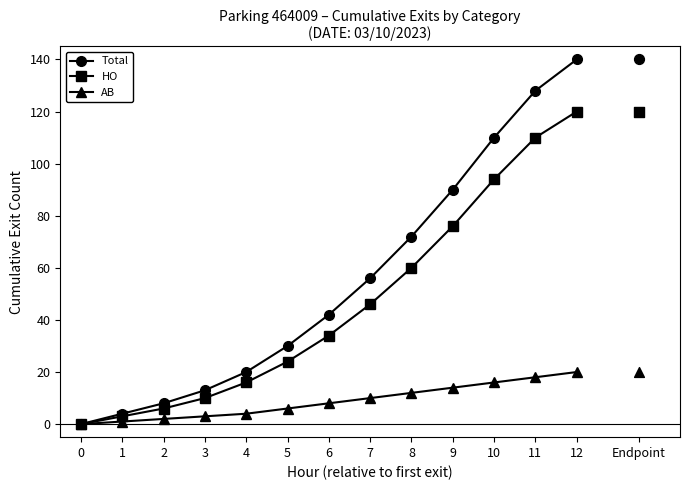

Is the value of HO at 5 greater than the value of AB at 9?

Yes